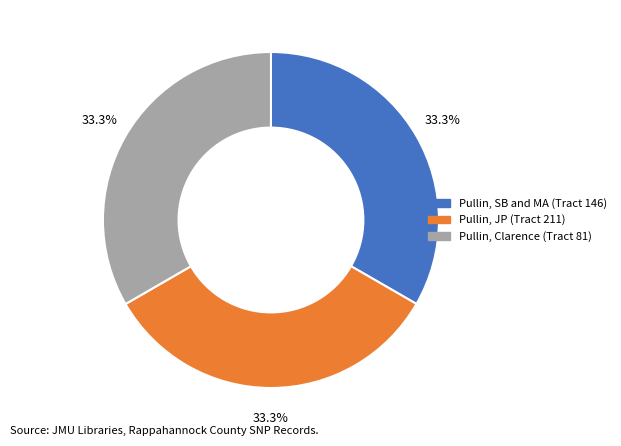

How many slices are in this pie chart?

3